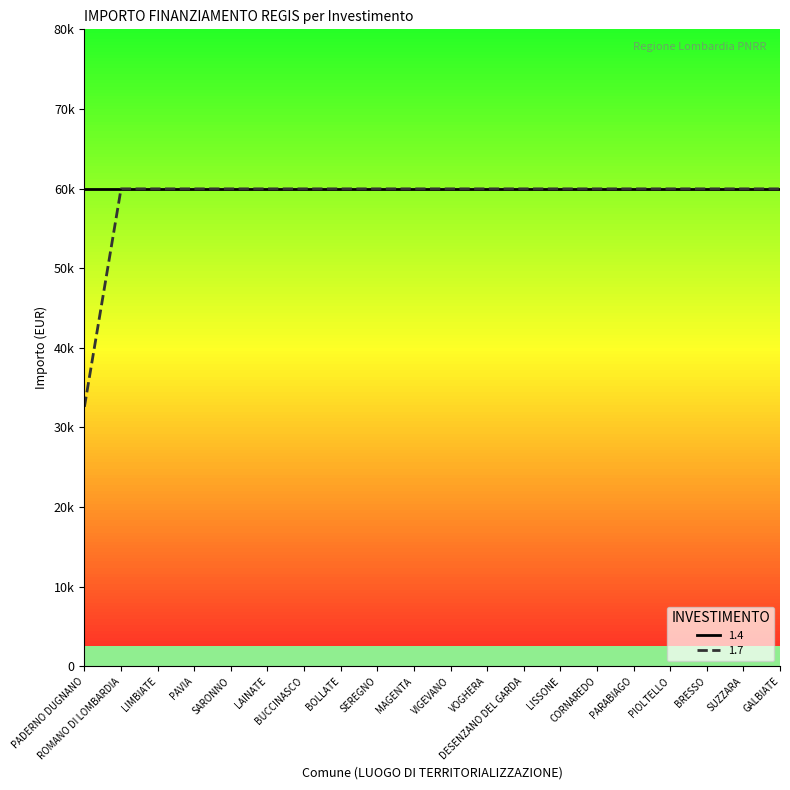

What is the average value?

58597